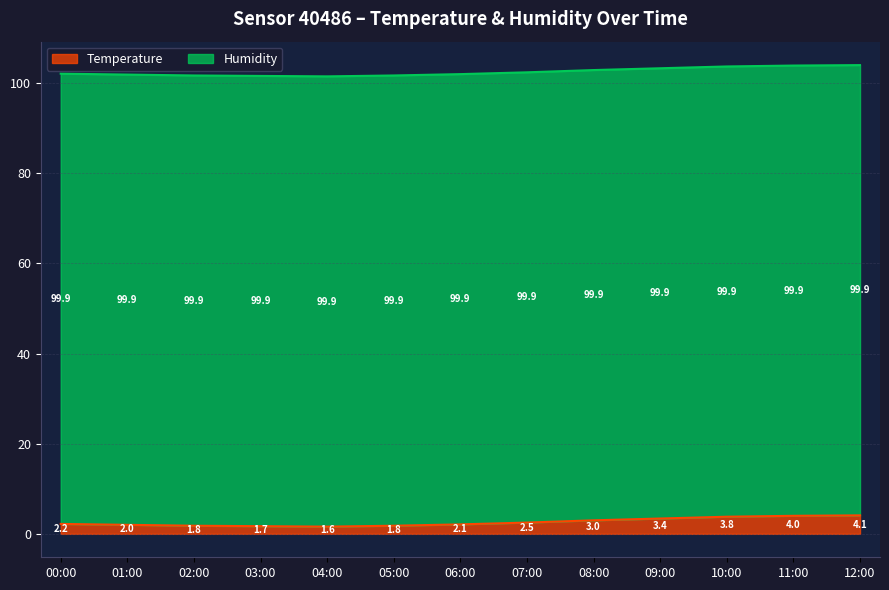

At which category is the sum across all series the highest?

12:00